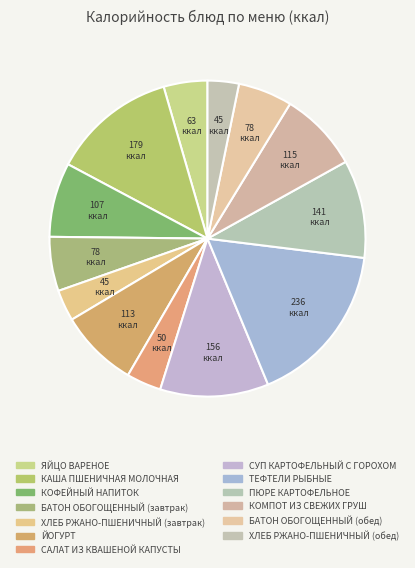

Is it true that КАША ПШЕНИЧНАЯ МОЛОЧНАЯ is 13% of the pie?

True